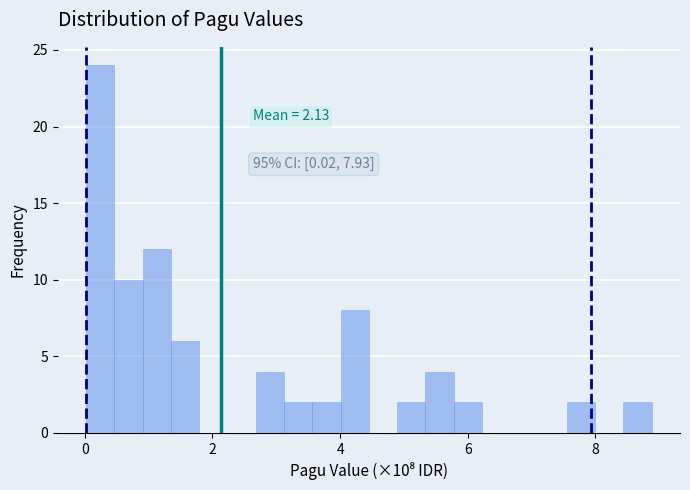

Read against the x-axis, roughly where is the centre of the tallest bar?

0.2